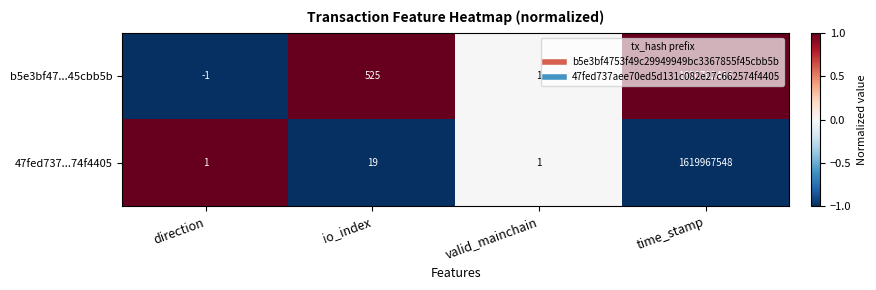

At which label does b5e3bf47...45cbb5b reach its peak?

time_stamp